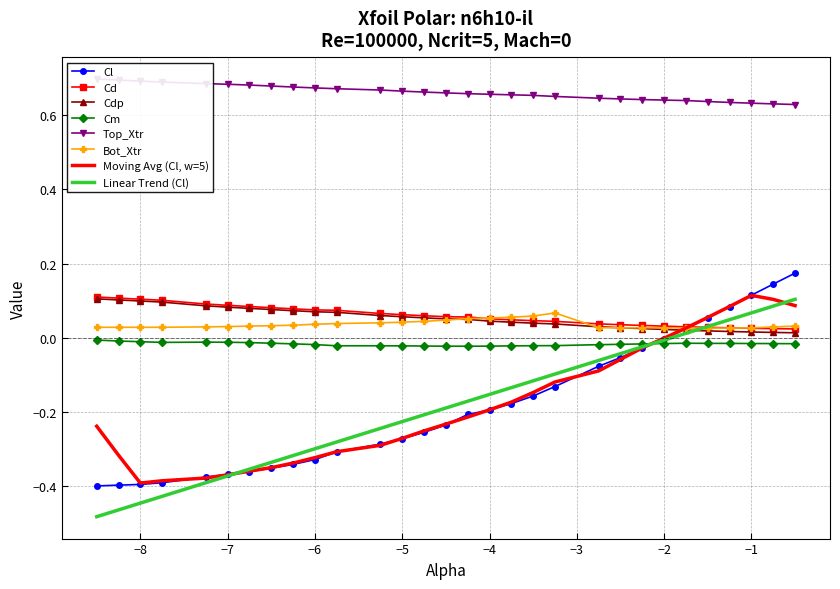

What is the difference between the second highest and minimum values in the Cdp series?

0.1